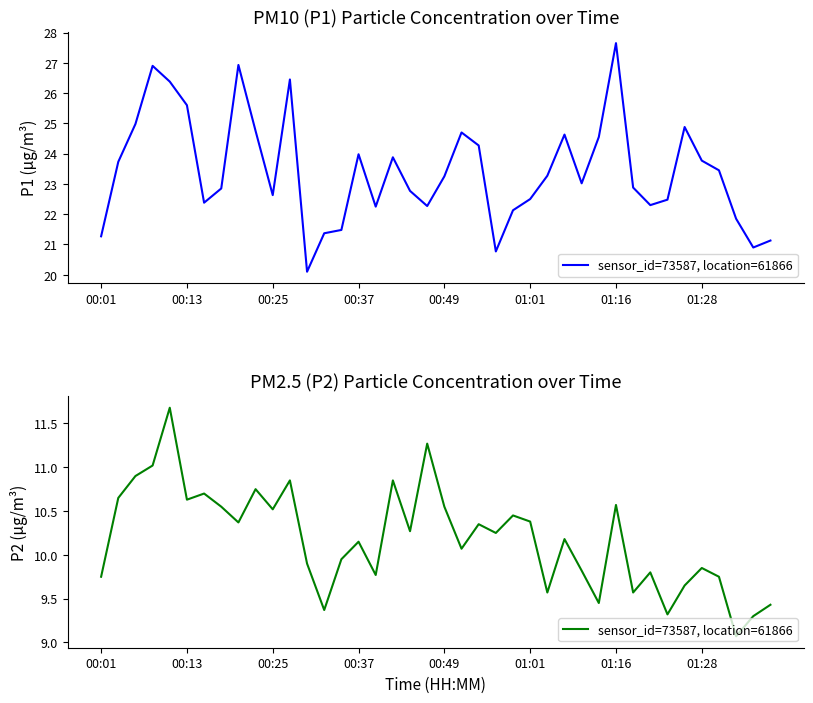

What value does the data have at 26?

9.6